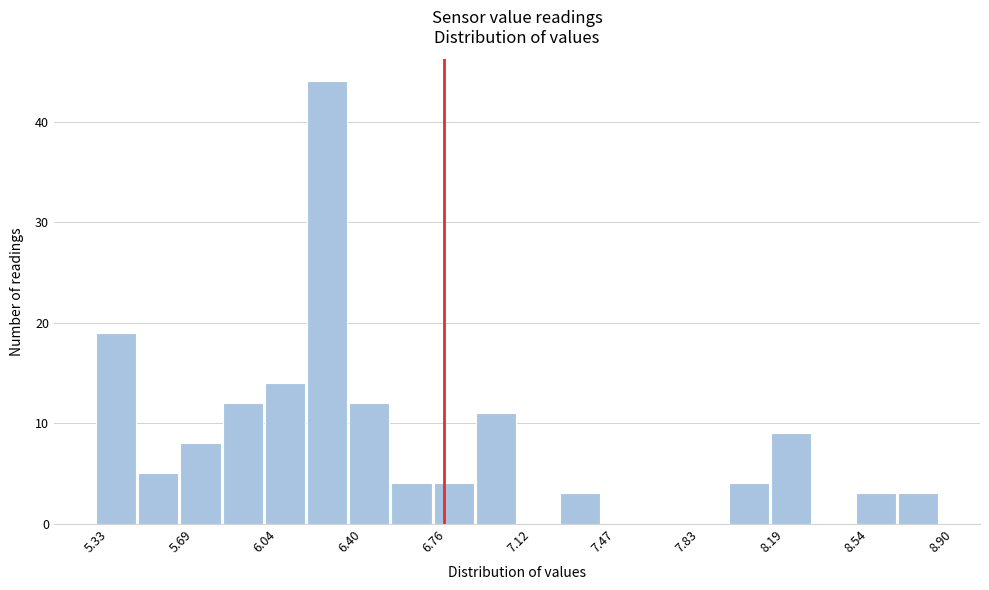

Around what value on the x-axis is the tallest bar? Give the approximate position of its centre, as read against the axis.

6.30